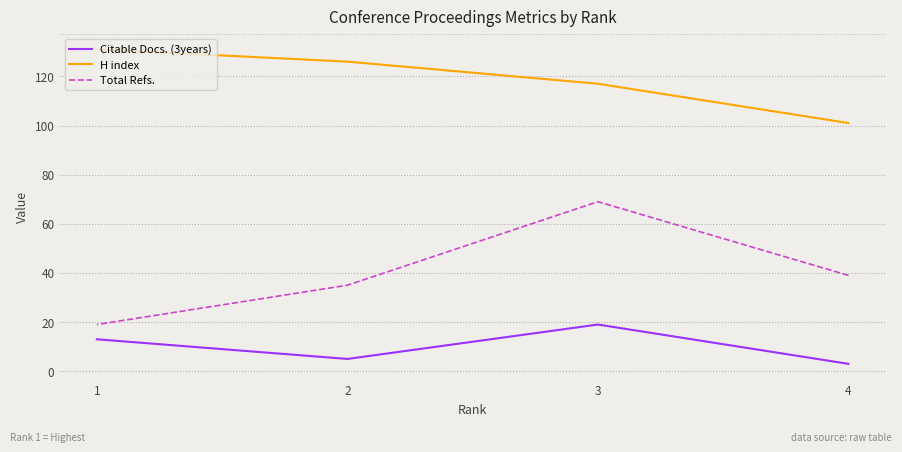

What is the total value across all series at 4?

143